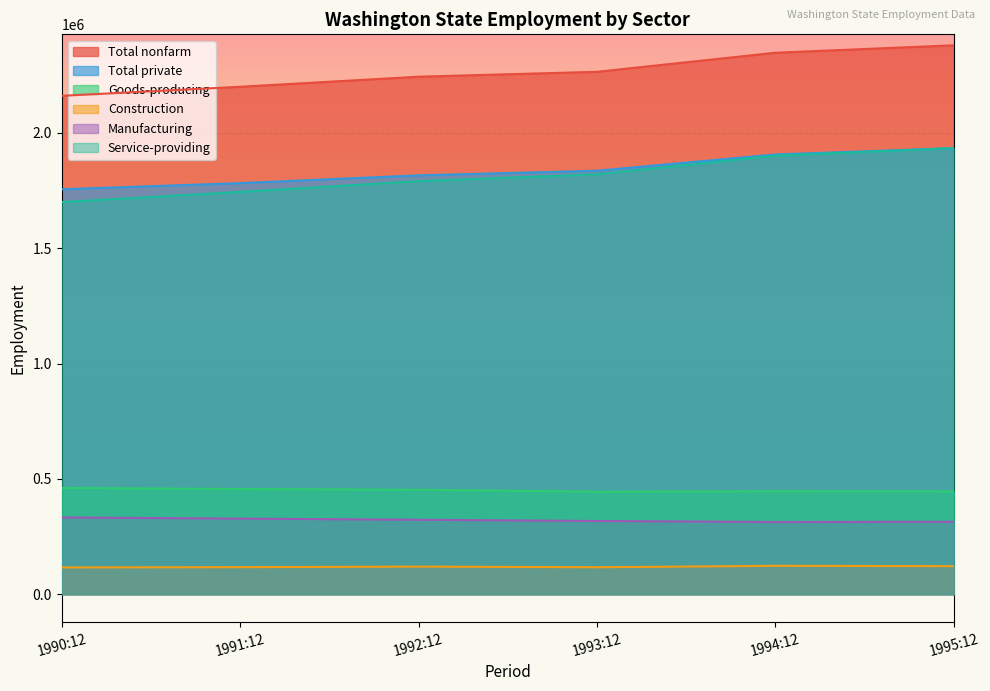

Is the value of Total nonfarm at 1994:12 greater than the value of Construction at 1992:12?

Yes